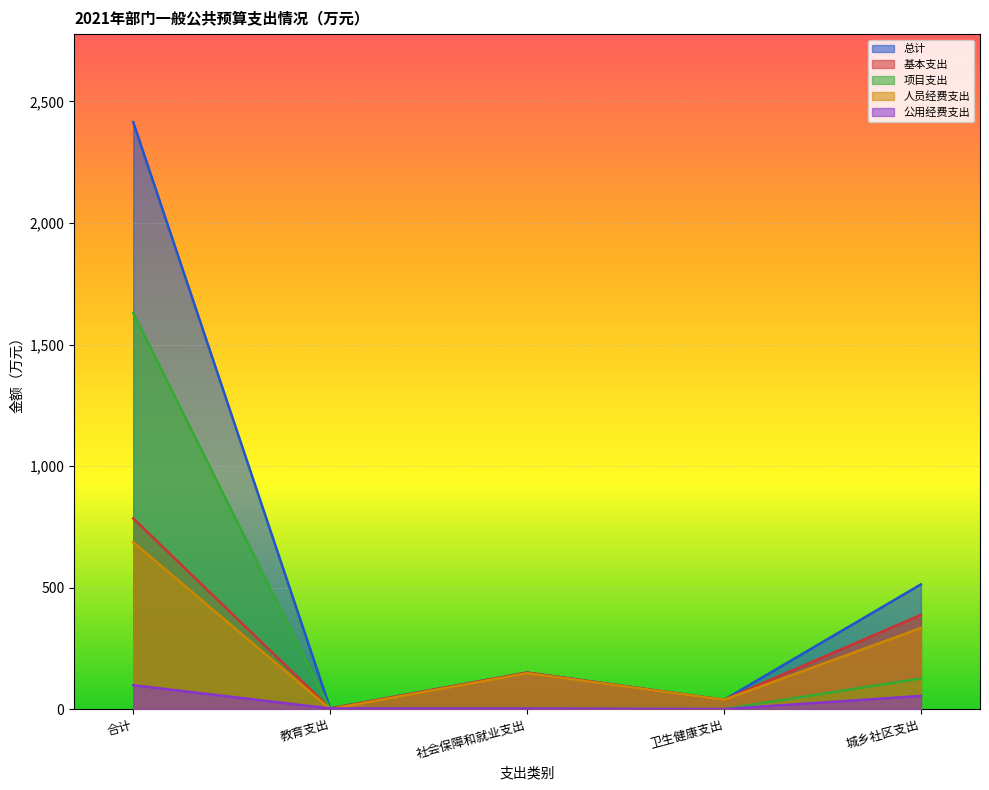

Reading left to right, transcribe all the data shown in this chart.

总计: 2415.0	2.4	149.9	37.8	513.0
基本支出: 784.4	2.4	149.9	37.8	387.3
项目支出: 1630.6	0.0	0.0	0.0	125.7
人员经费支出: 686.4	0.0	147.6	37.8	333.4
公用经费支出: 98.1	2.4	2.3	0.0	53.9